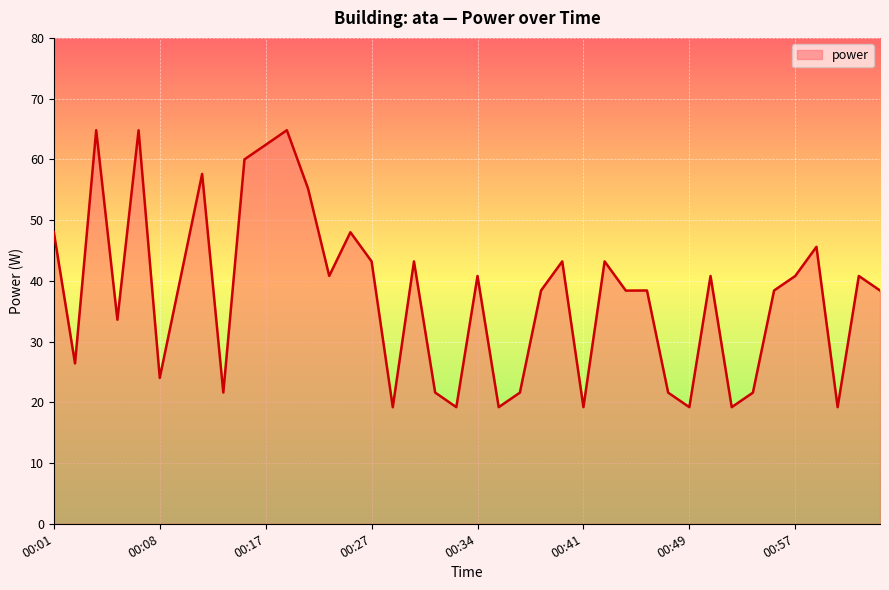

What is the minimum value shown in the chart?

19.2